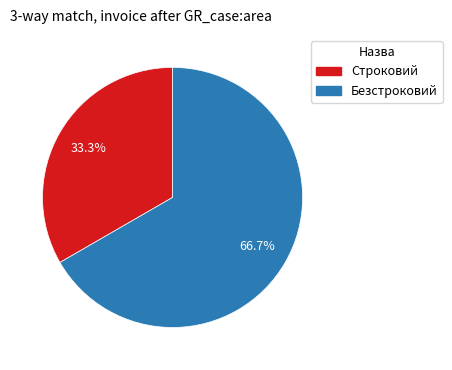

To the nearest percent, what percentage of the pie is Строковий?

33%